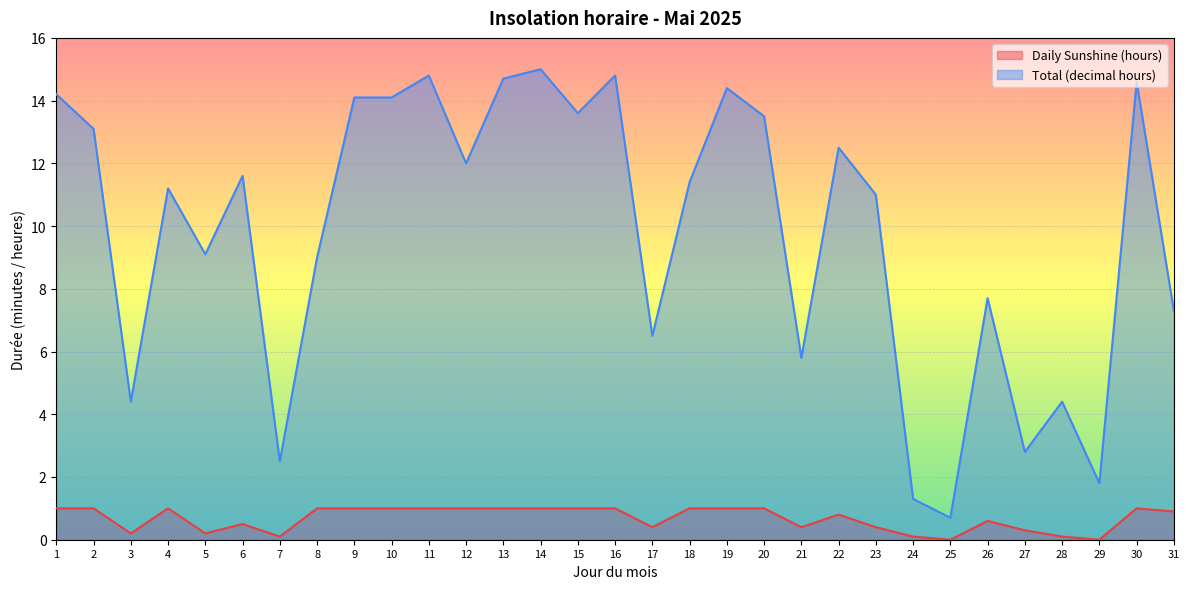

Between 9 and 20, which series saw the biggest shift?

Total (decimal hours)